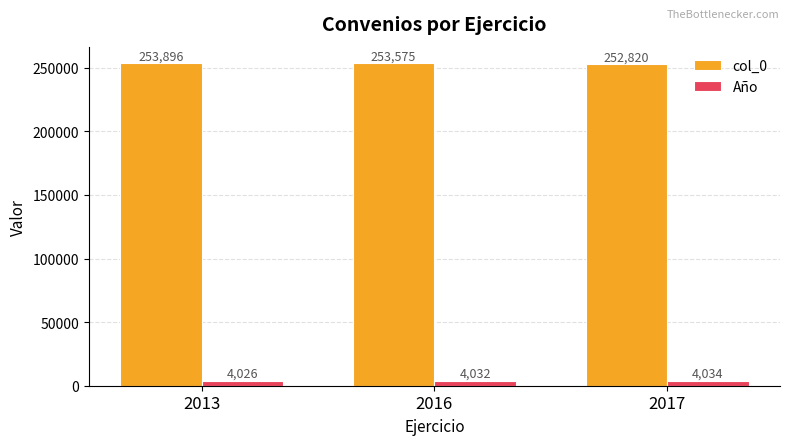

What is the total value across all series at 2017?

256854